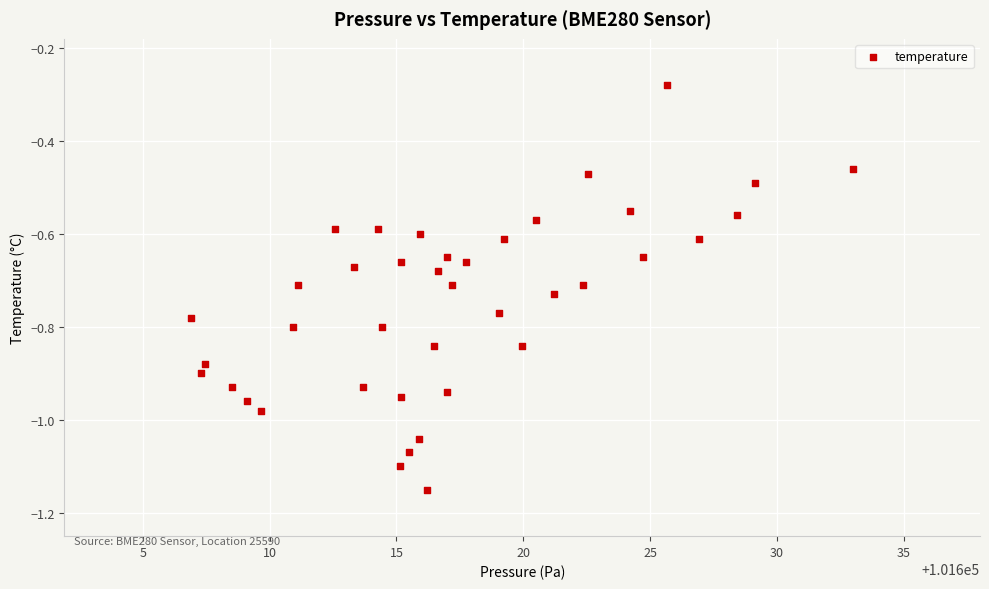

What is the range of X values (max minus min)?

26.1